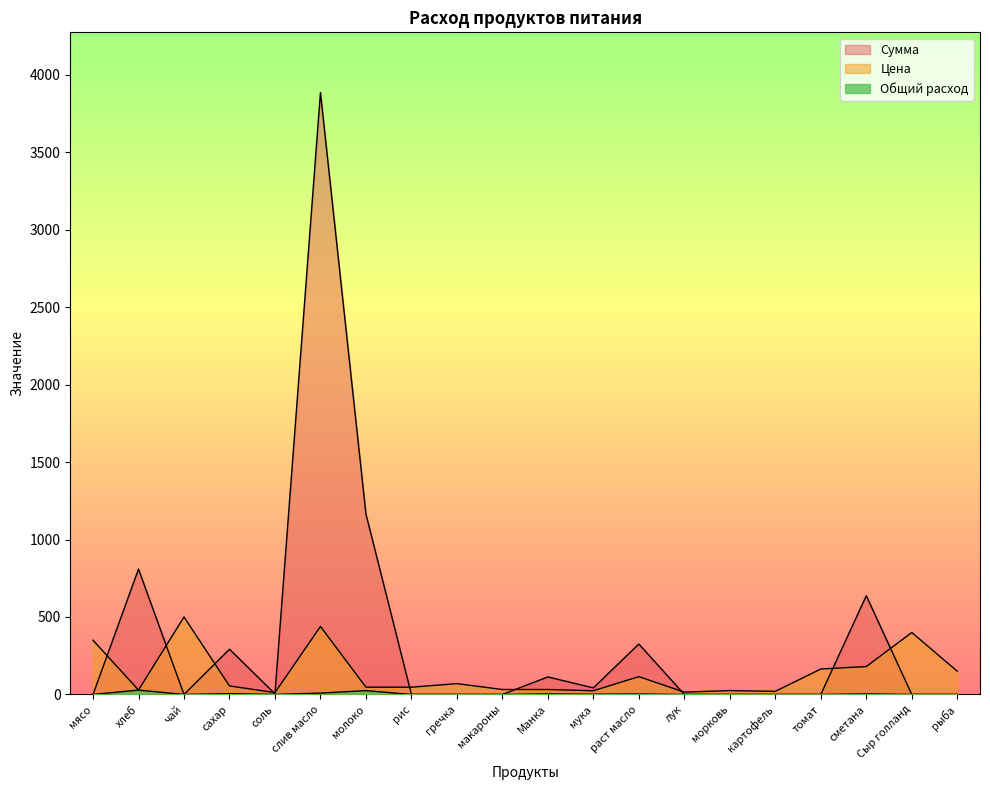

Reading left to right, list all the values displayed in this chart.

Цена: 350.0	28.6	500.0	55.0	12.0	438.9	47.0	47.0	70.0	32.0	32.0	24.0	115.0	15.0	25.0	20.0	164.3	180.0	400.0	150.0
Общий расход: 0.0	28.3	0.0	5.3	0.4	8.8	24.8	0.0	0.0	0.0	3.5	1.8	2.8	0.0	0.0	0.0	0.0	3.5	0.0	0.0
Сумма: 0.0	809.1	0.0	292.1	4.2	3884.2	1164.7	0.0	0.0	0.0	113.3	42.5	325.7	0.0	0.0	0.0	0.0	637.2	0.0	0.0